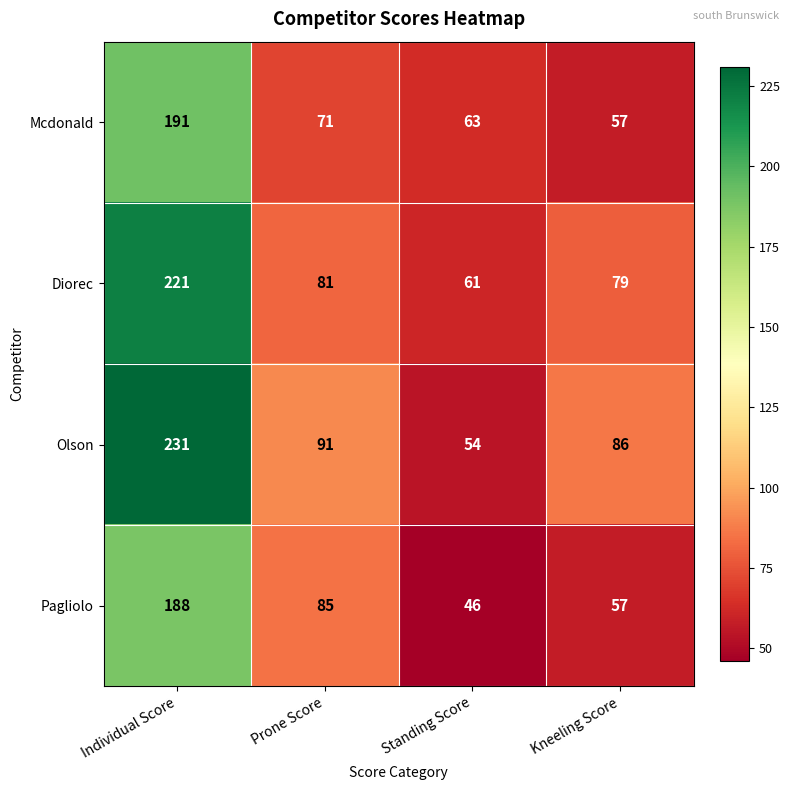

At which category does the chart reach its peak across all series?

Individual Score